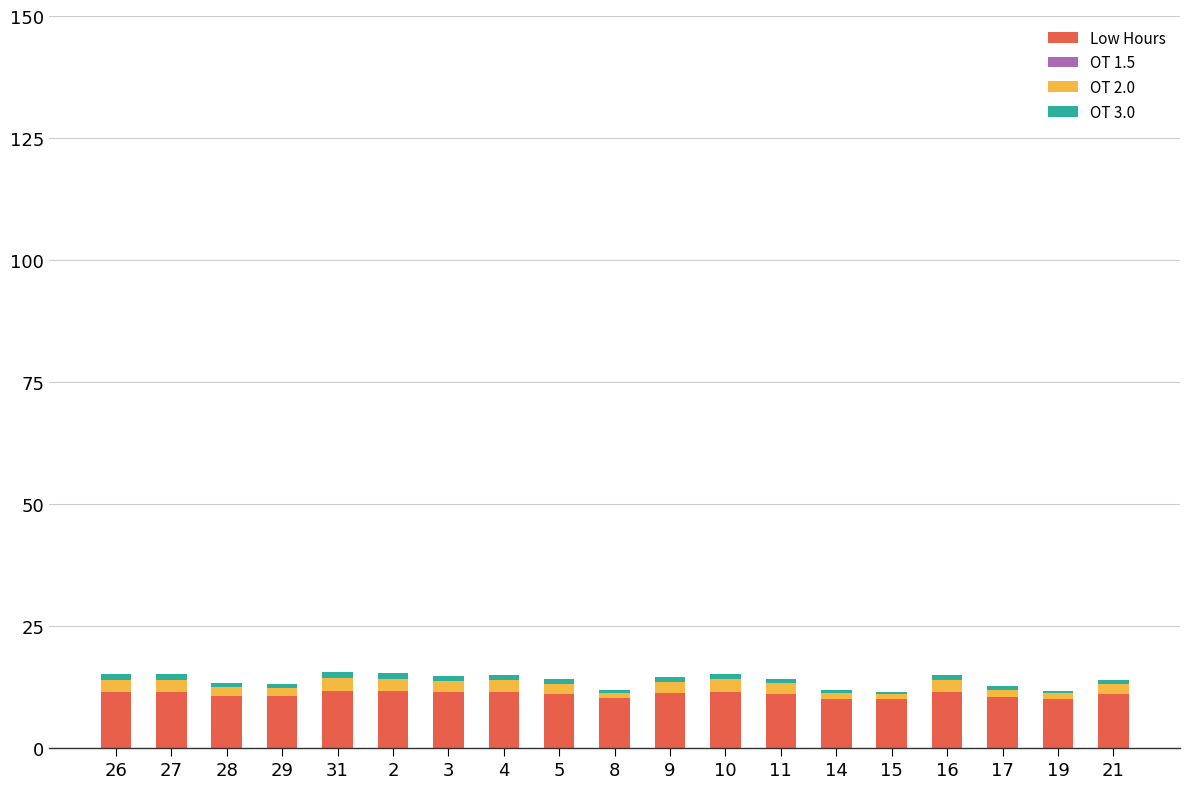

What is the maximum value for Low Hours?

11.6